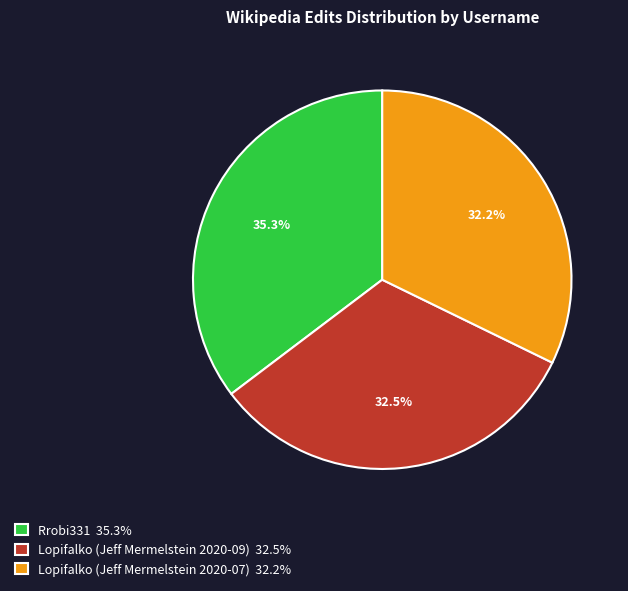

How many segments does this pie chart have?

3